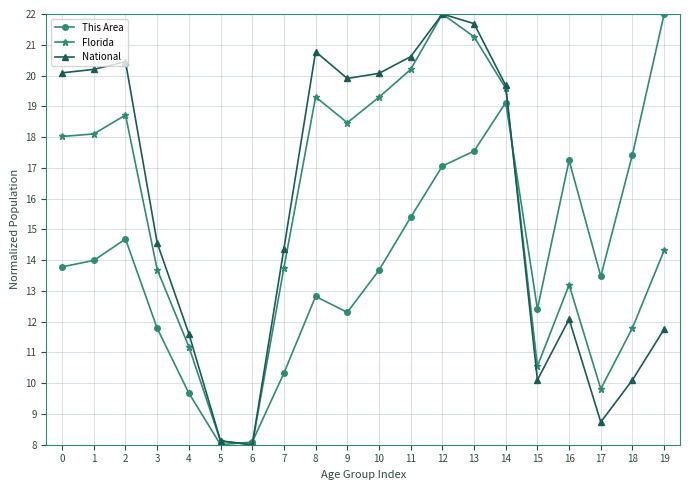

Is the value of Florida at 10 greater than the value of National at 8?

No